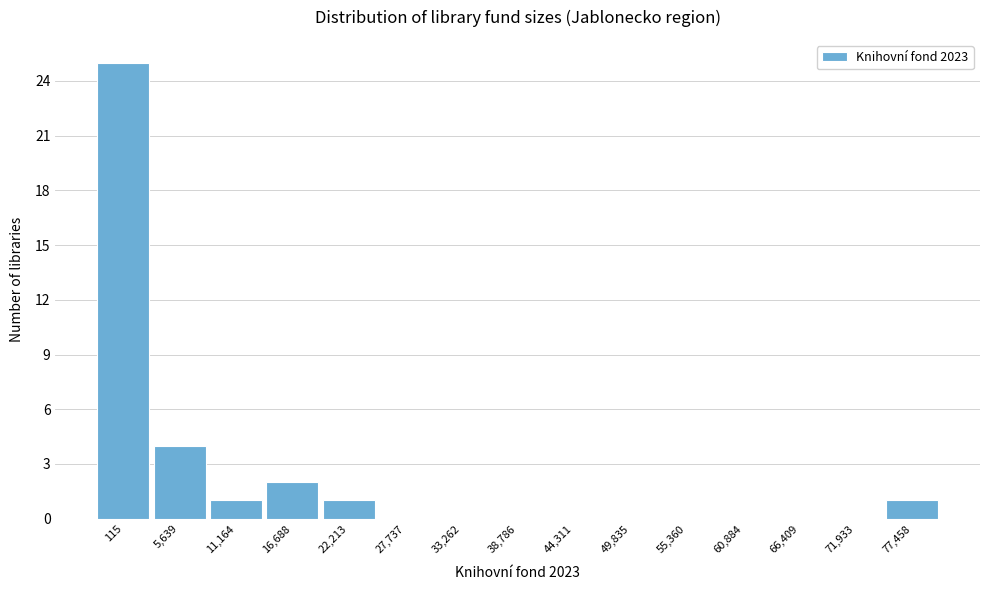

Reading left to right, what are all the values shown in this chart?

115=25	5,639=4	11,164=1	16,688=2	22,213=1	27,737=0	33,262=0	38,786=0	44,311=0	49,835=0	55,360=0	60,884=0	66,409=0	71,933=0	77,458=1